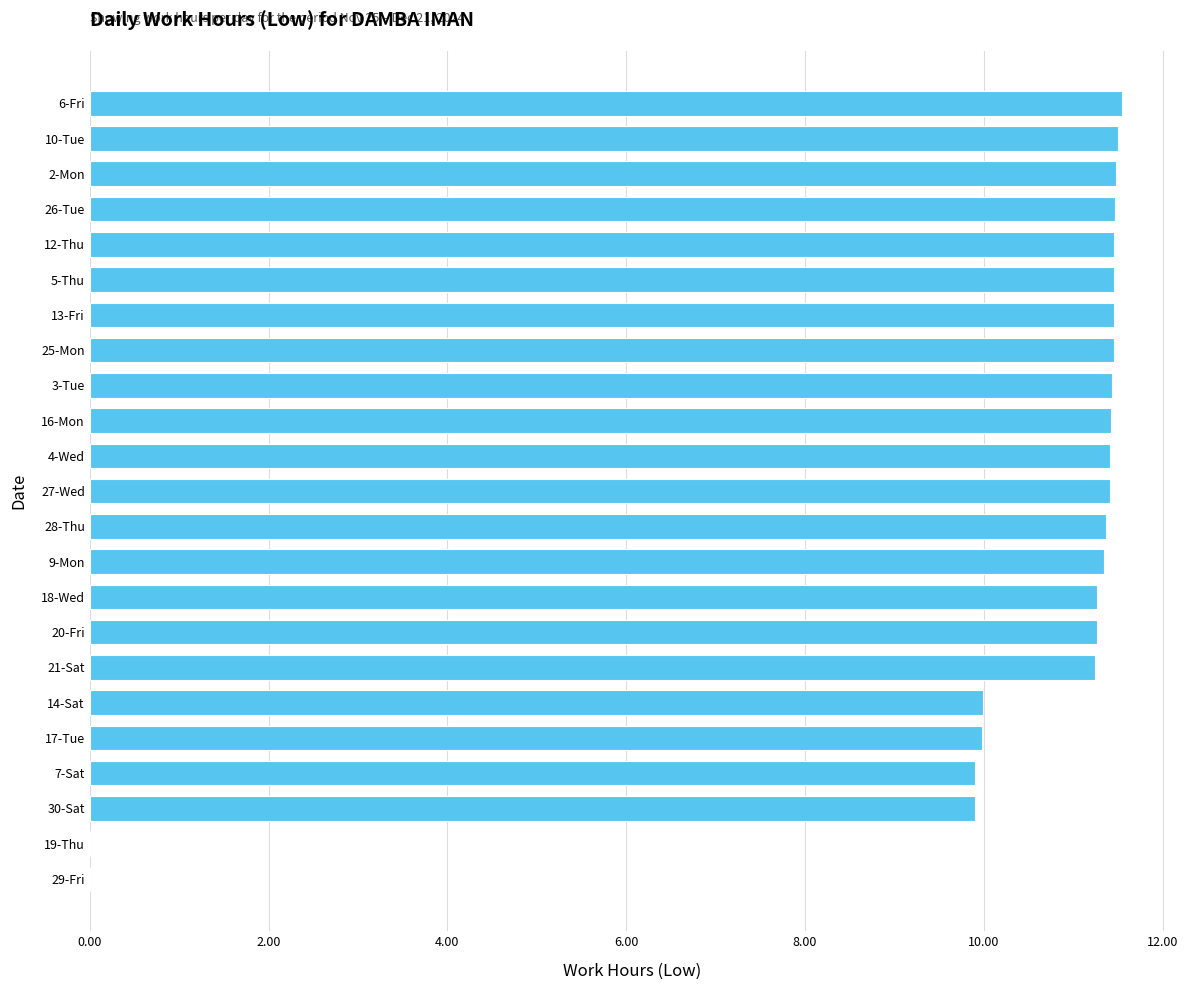

True or false: the data shows 0.0 at 29-Fri.

True